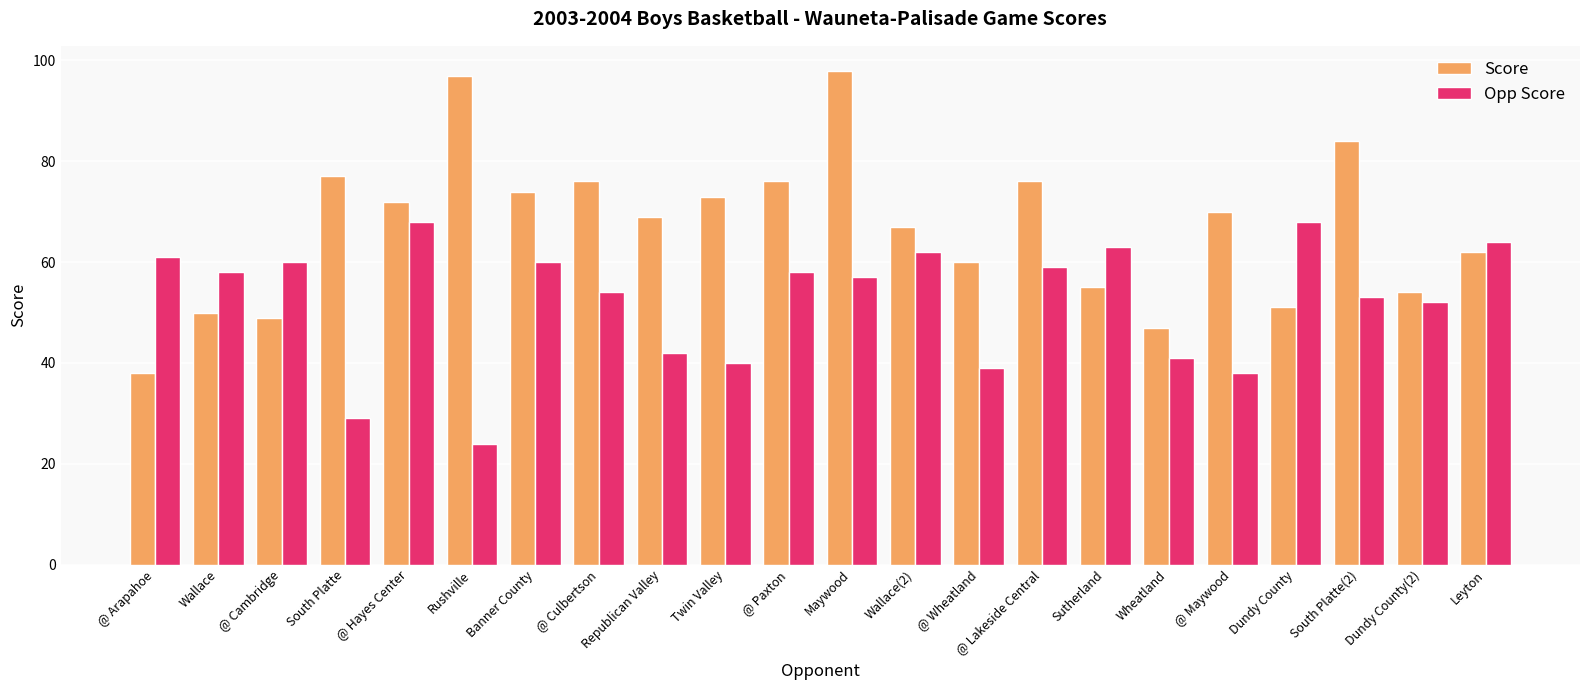

The Opp Score series shows 54 at @ Culbertson. True or false?

True